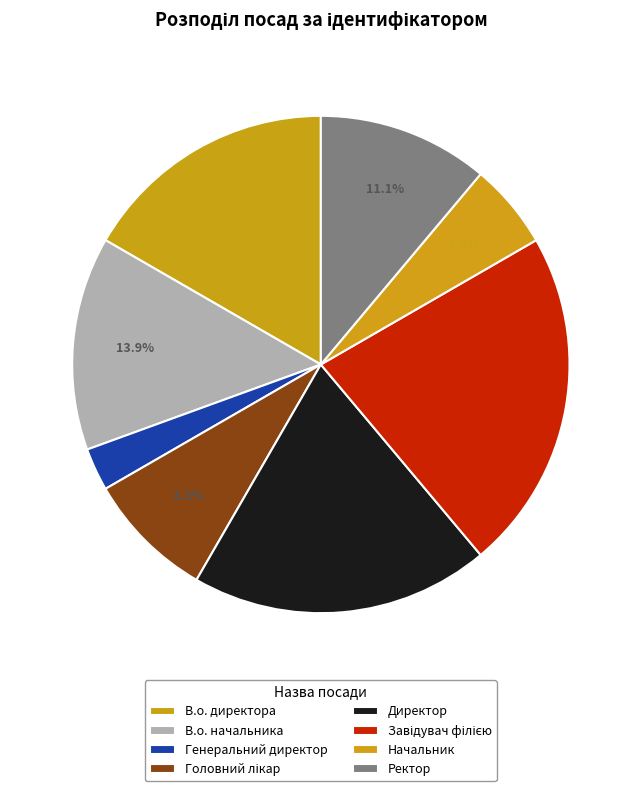

Count the number of slices in the pie.

8